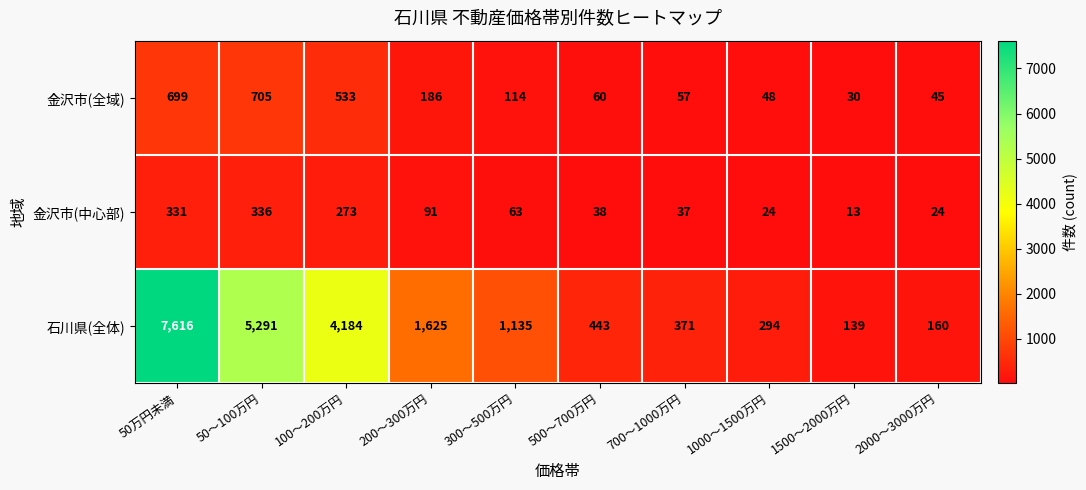

Between 50万円未満 and 100～200万円, which series saw the biggest shift?

石川県(全体)